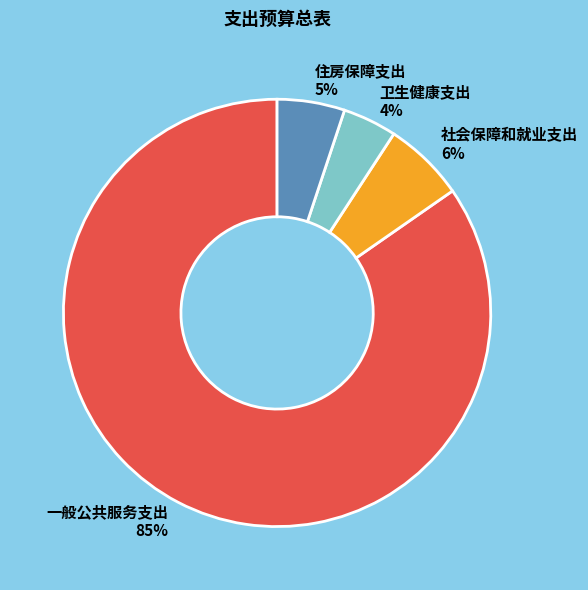

Which has a higher value, 一般公共服务支出 or 住房保障支出?

一般公共服务支出